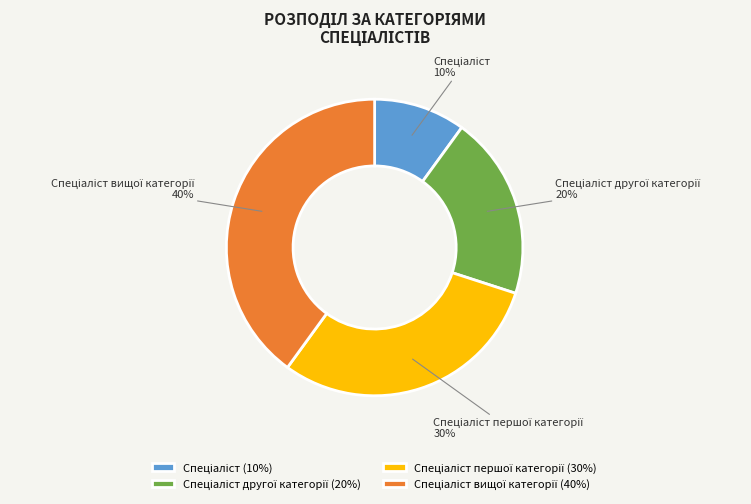

To the nearest percent, what is the average slice percentage?

25%